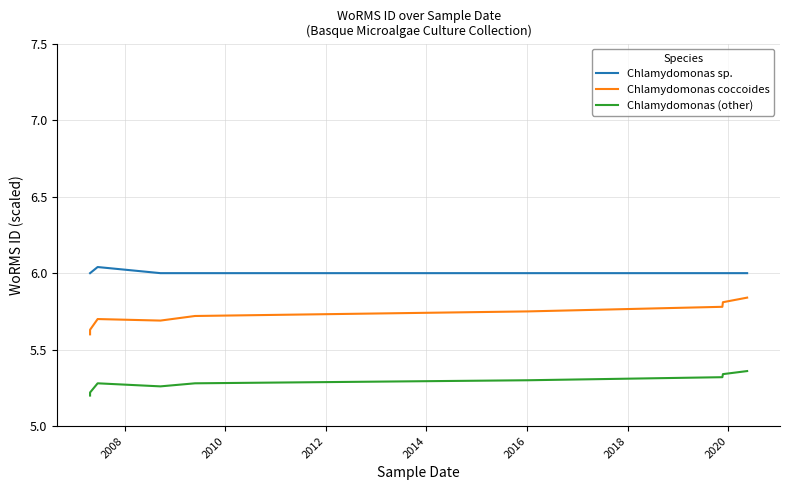

True or false: Chlamydomonas (other) and Chlamydomonas coccoides cross at least once.

False